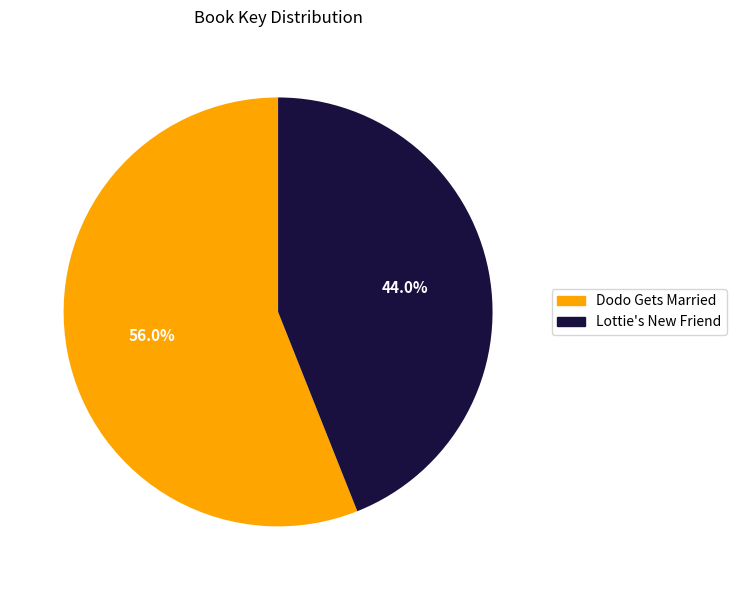

How many slices are in this pie chart?

2